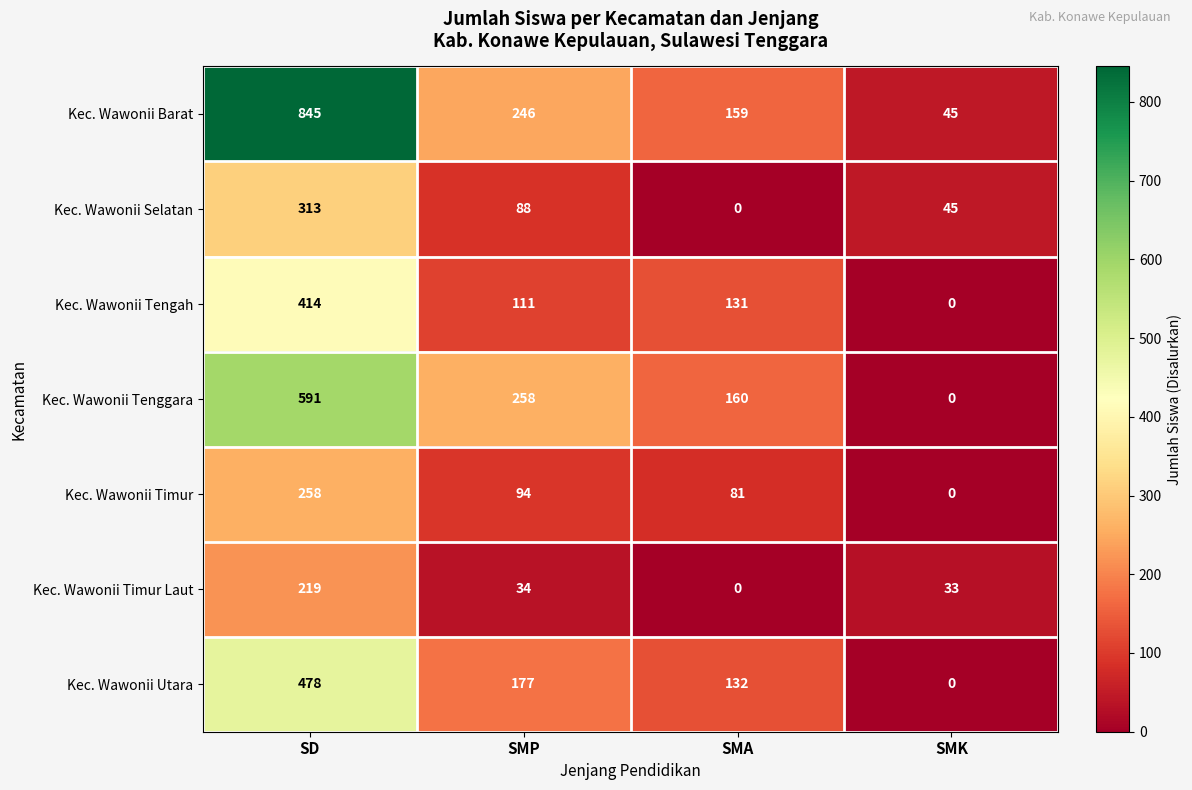

Between SMP and SMA, which series saw the biggest shift?

Kec. Wawonii Tenggara